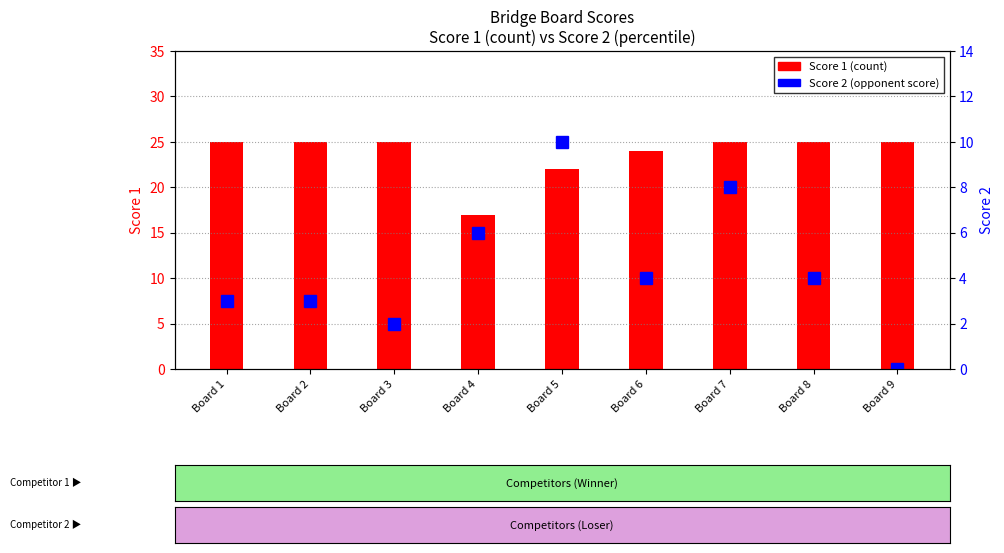

The Score 1 series shows 25 at Board 3. True or false?

True